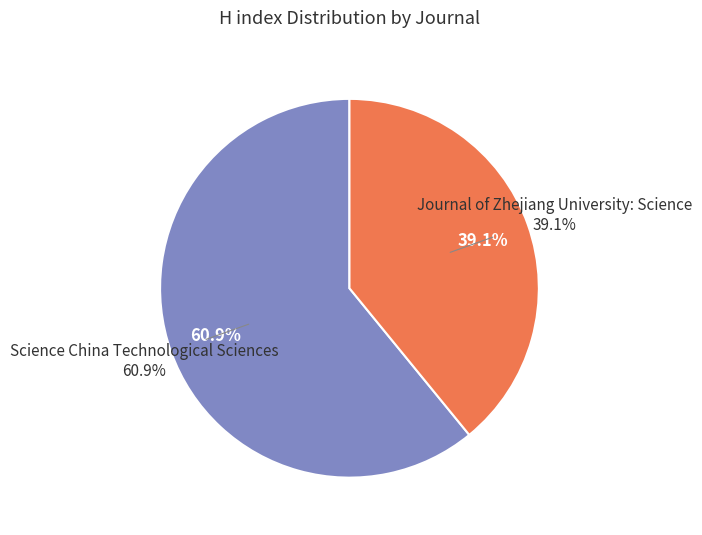

Which category has the smallest portion of the pie?

Journal of Zhejiang University: Science